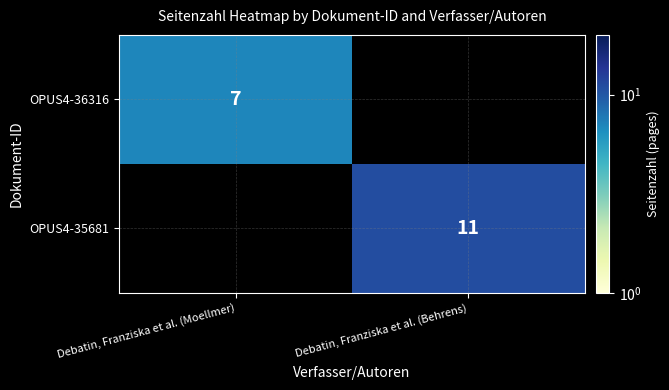

The value of OPUS4-36316 at Debatin, Franziska et al. (Moellmer) is 7. True or false?

True